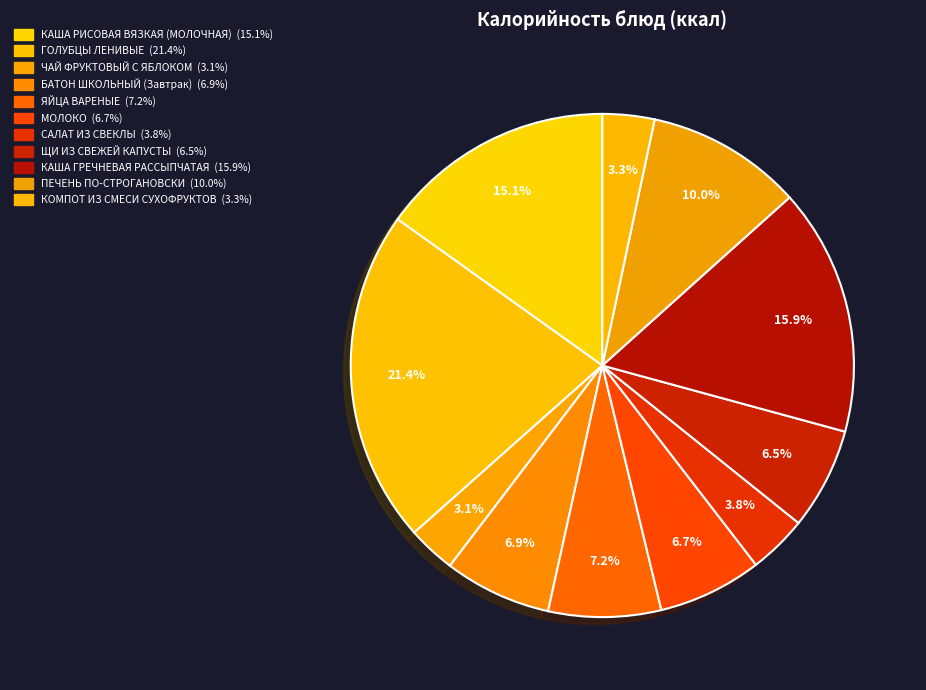

What is the smallest slice in the pie chart?

ЧАЙ ФРУКТОВЫЙ С ЯБЛОКОМ